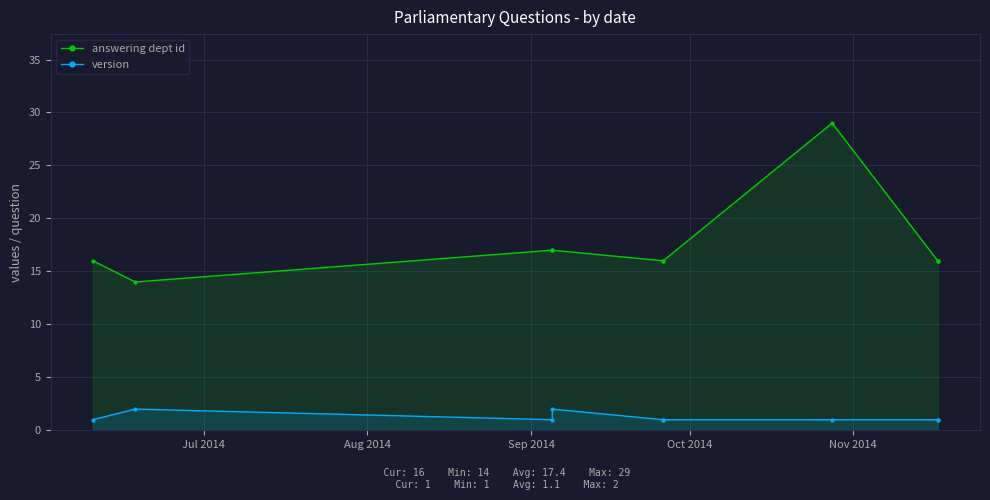

At how many categories does at least one series exceed 27?

1